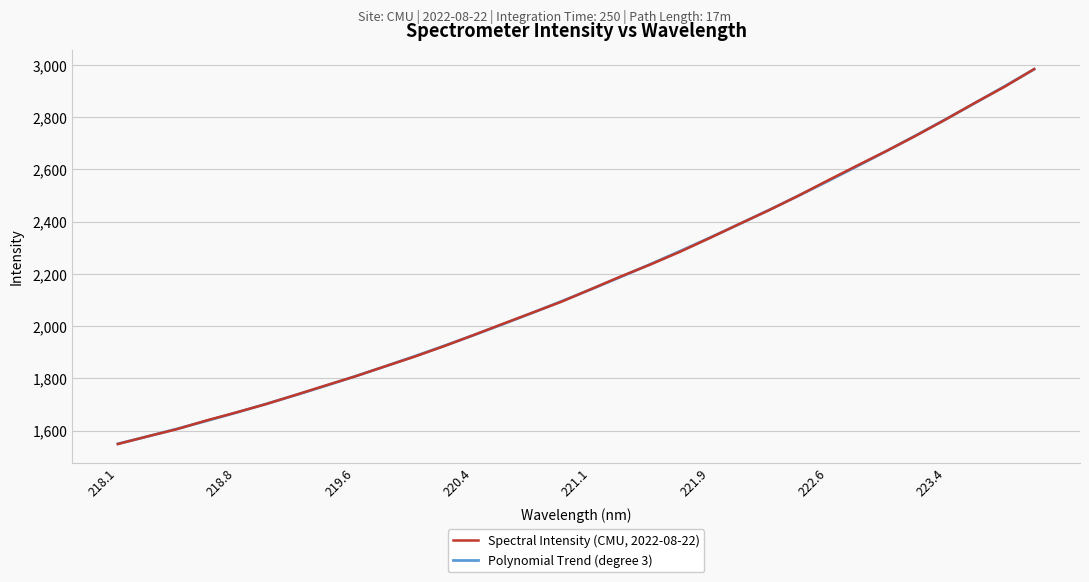

Is this an area chart (filled region under the line)?

No